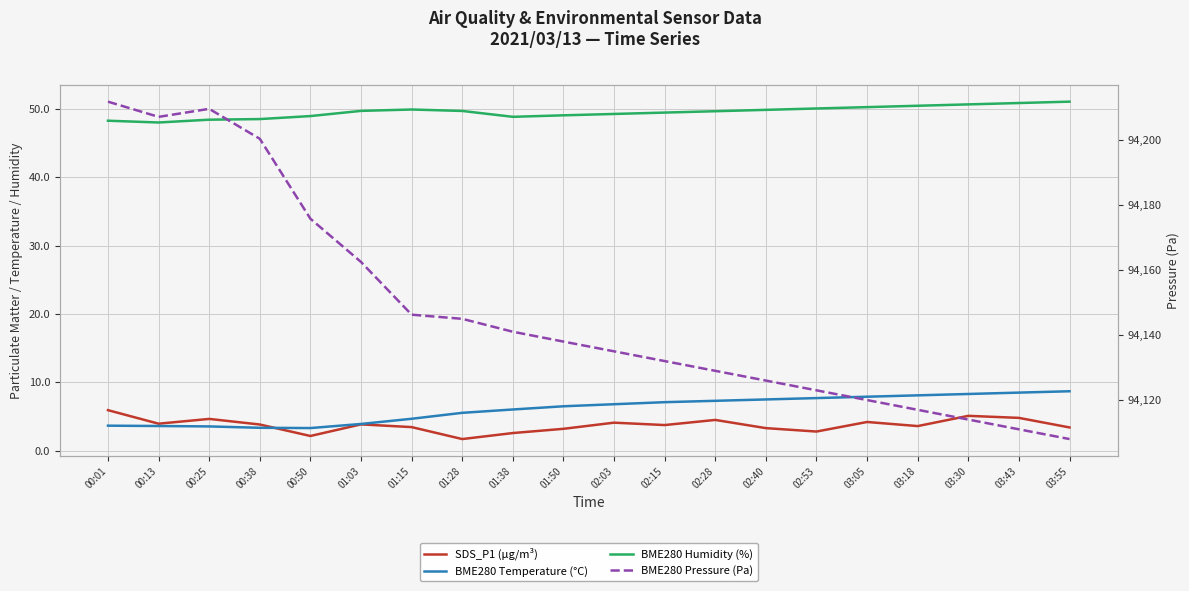

Which series changed the most between 01:28 and 02:15?

BME280 Pressure (Pa)